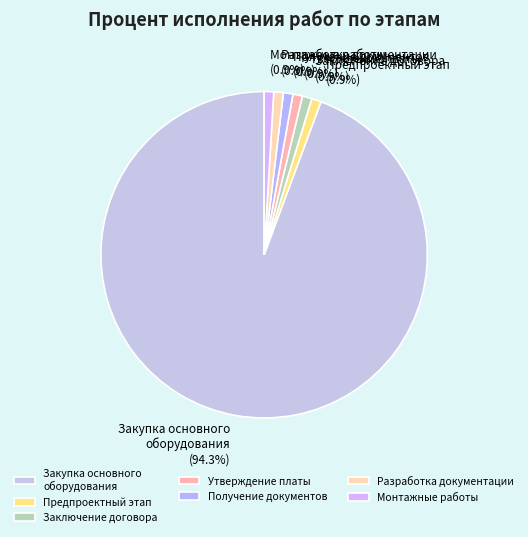

Between Закупка основного оборудования and Разработка документации, which is larger?

Закупка основного оборудования